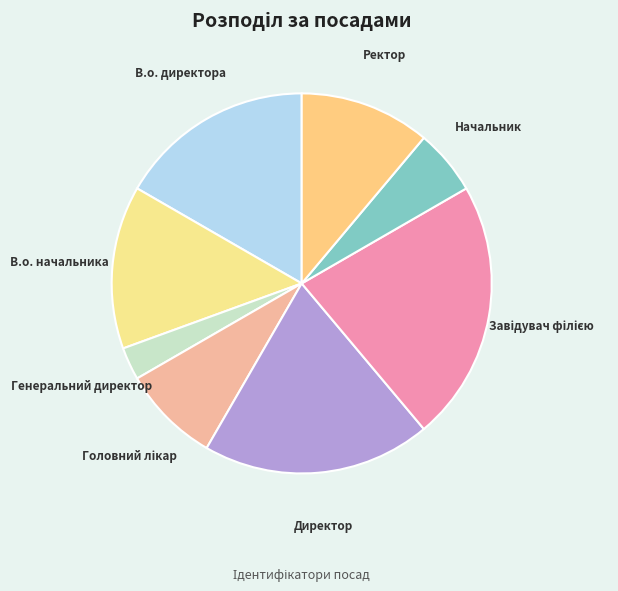

Is Начальник the majority of the pie?

No